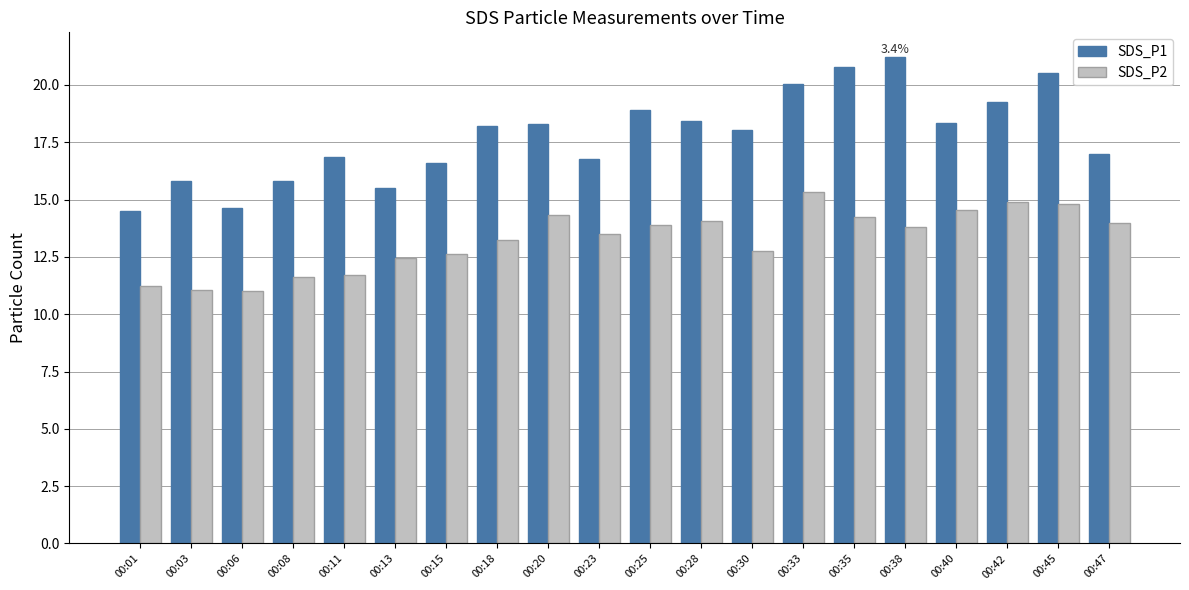

Rank the series by their maximum value, from lowest to highest.

SDS_P2, SDS_P1